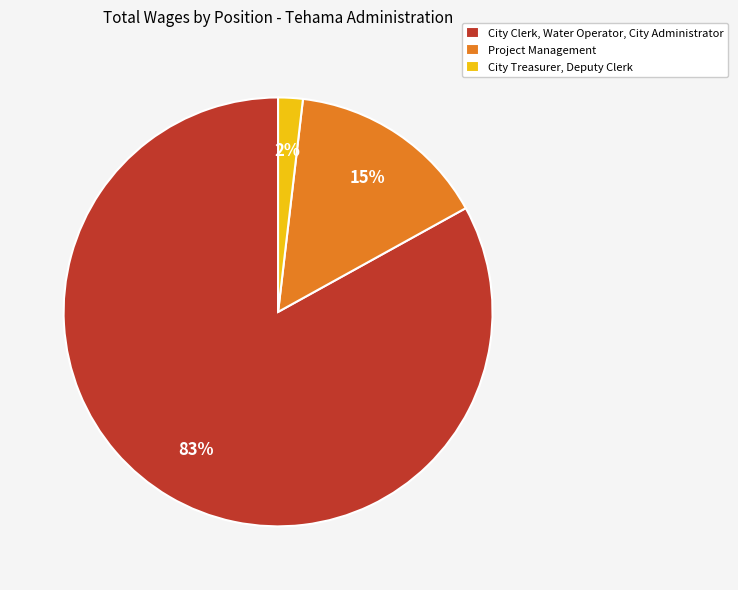

What is the largest slice in the pie chart?

City Clerk, Water Operator, City Administrator